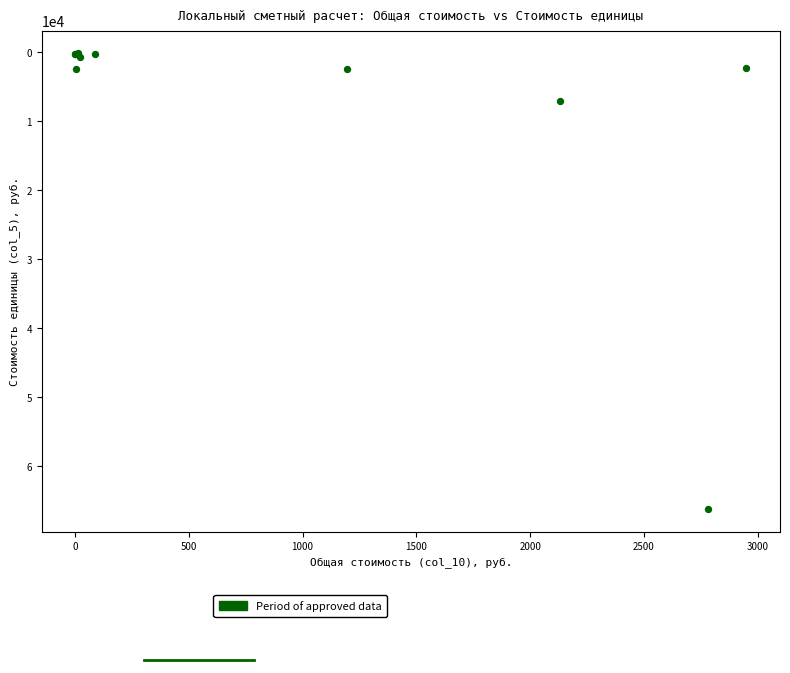

What Y value in the scatter plot is closest to 33187?

7102.9